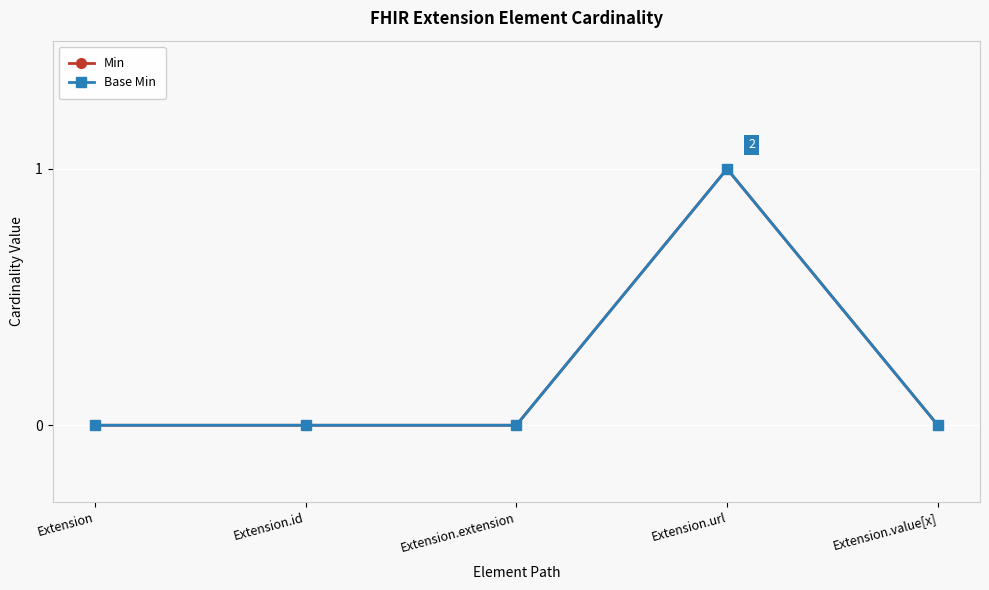

Where is the first local maximum for Min?

Extension.url